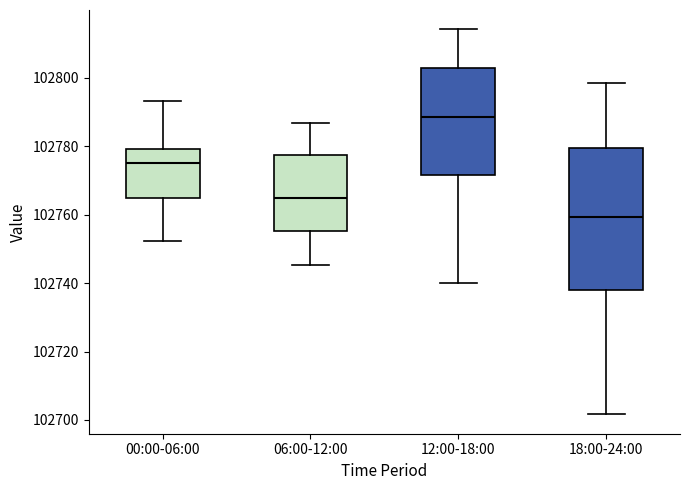

Comparing the boxes themselves (not the whiskers), which one is the tallest?

18:00-24:00